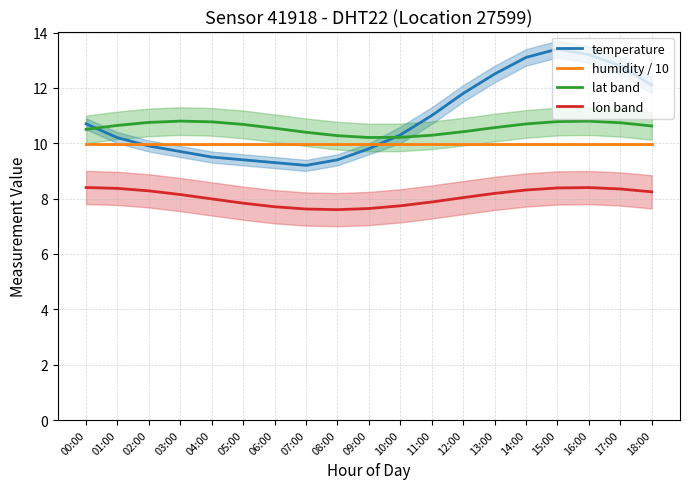

What is the sum of all humidity / 10 values?

189.8